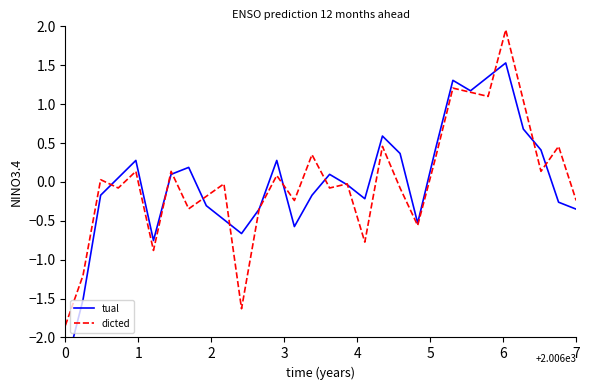

How many interior local valleys does the col_2 series have?

10